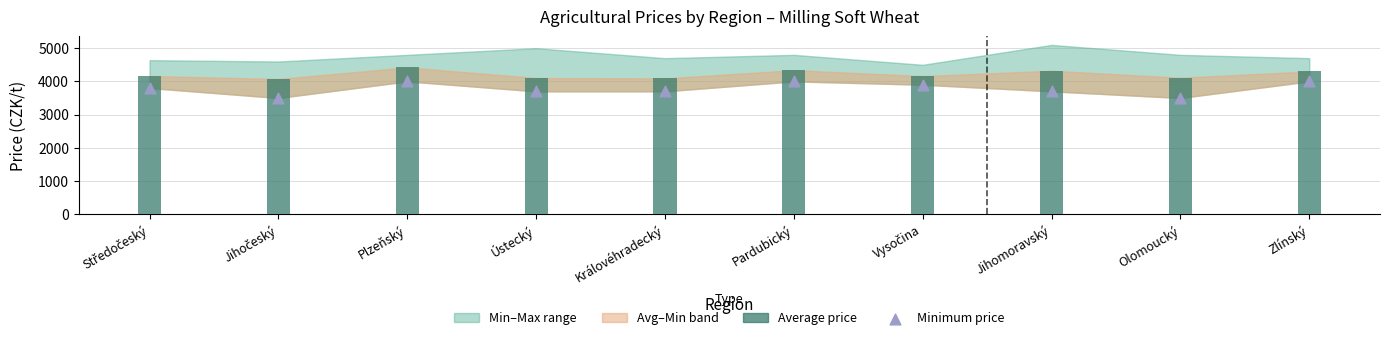

Which series has the largest Y range (max minus min)?

Minimum price